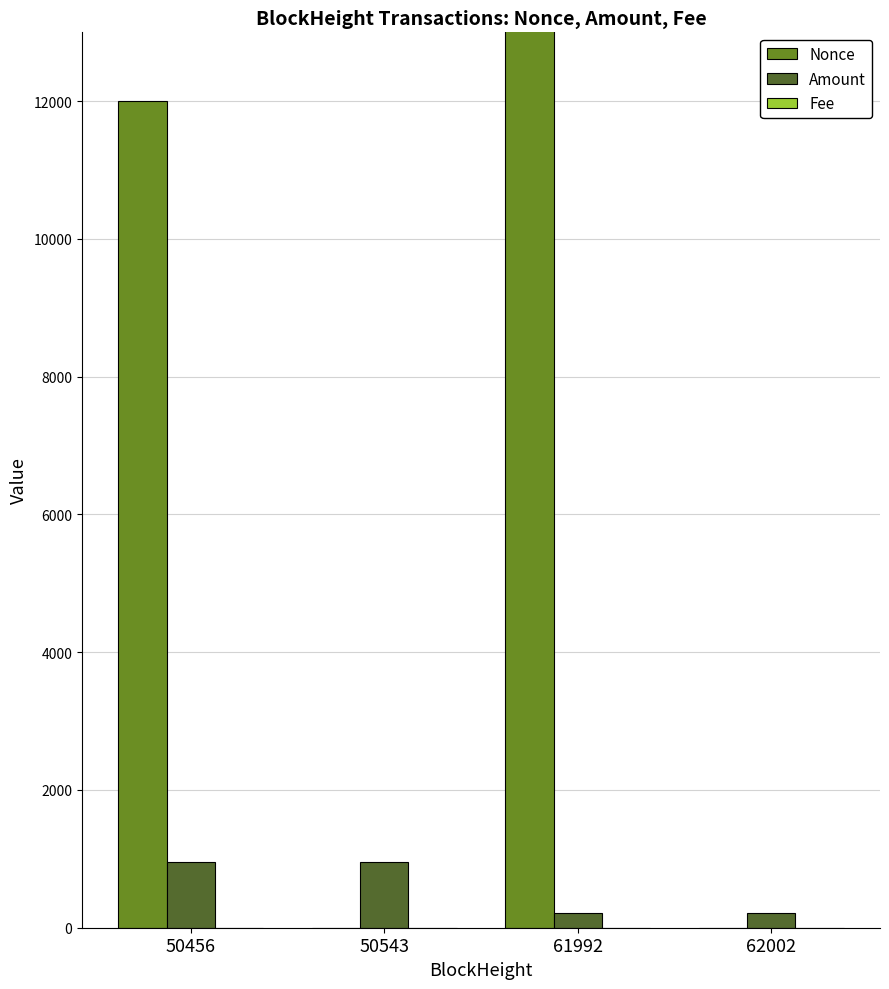

What is the total value across all series at 50456?

12946.0